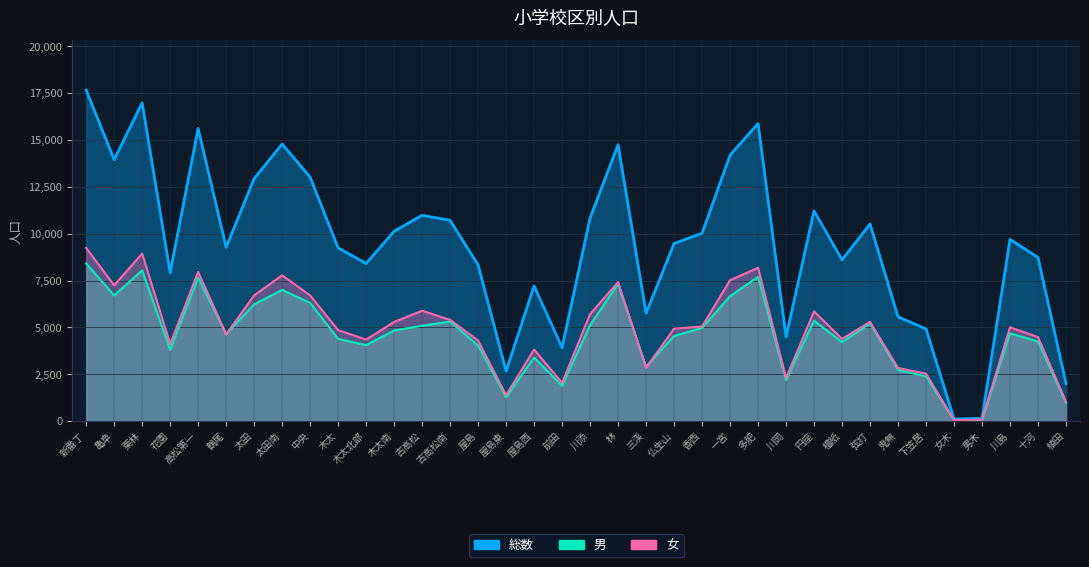

At which label does 男 reach its minimum?

女木